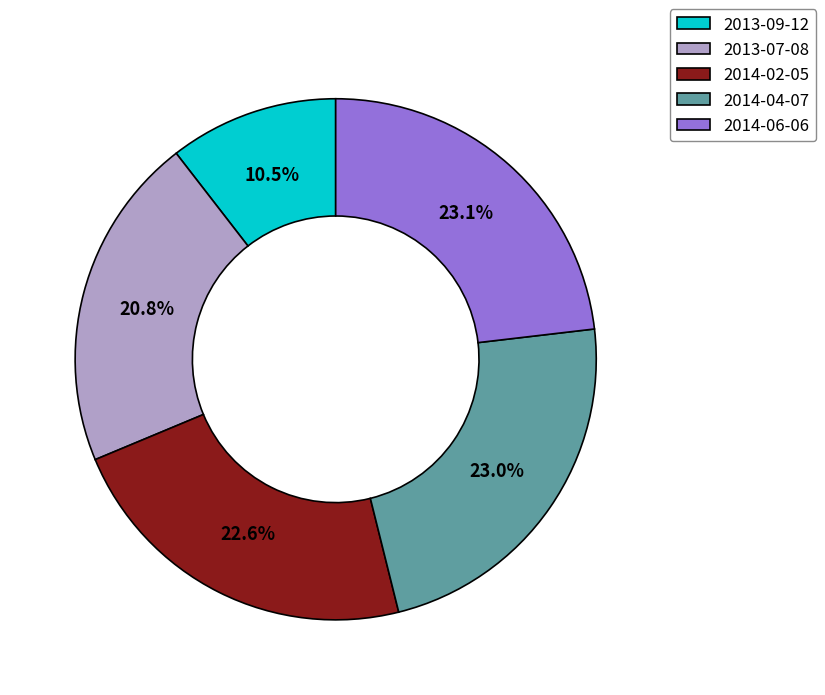

To the nearest percent, what percentage of the pie is 2013-07-08?

21%